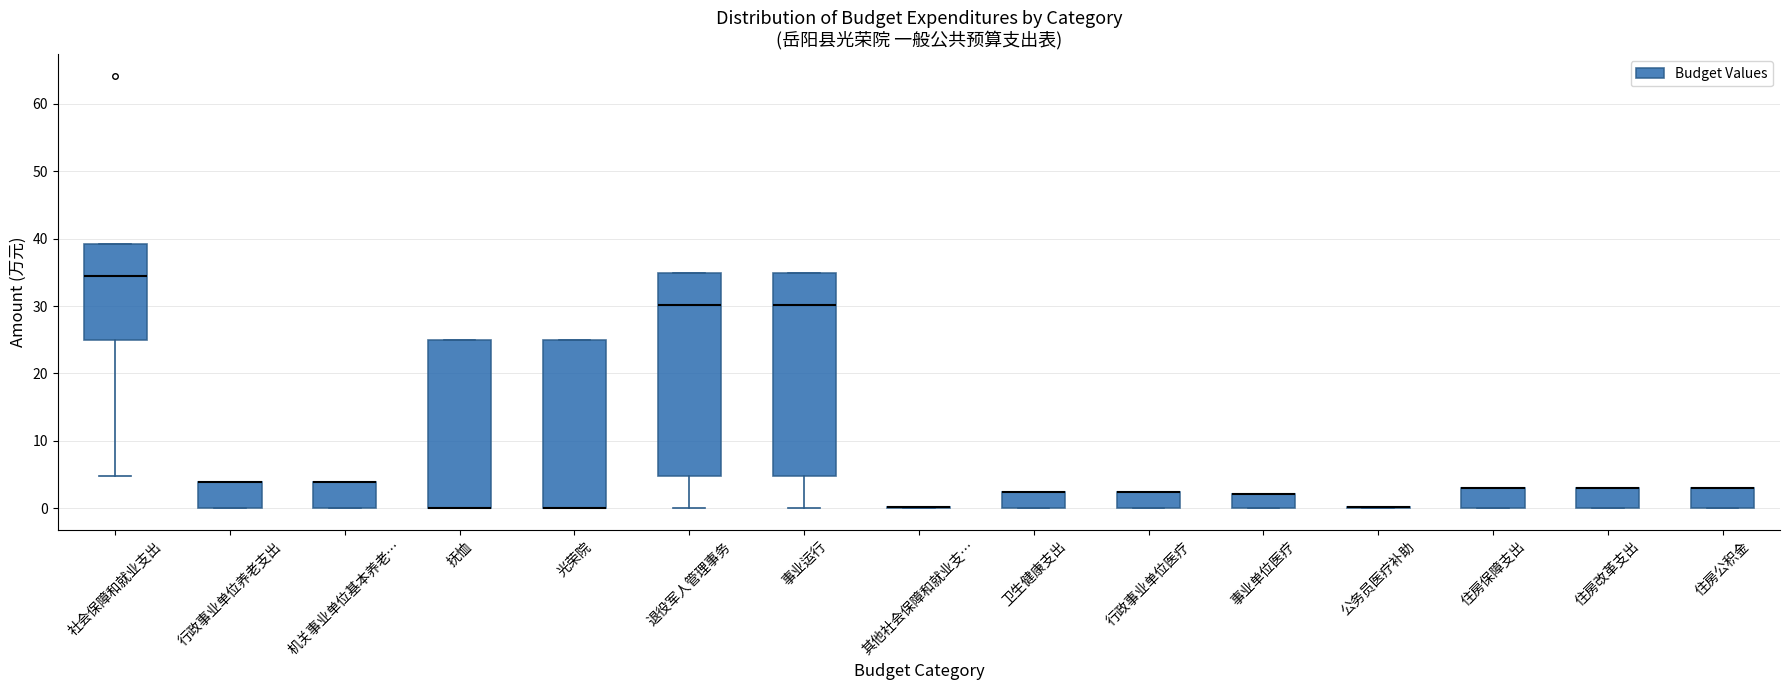

Reading left to right, transcribe this box plot: for each box, give where its median line is, the range the box spans, and where its two whiskers end, as read against the y-axis. The values are not printed on the chart, so give them approximately, as read against the axis.

社会保障和就业支出: median 34, box 25 to 39, whiskers 5 to 39
行政事业单位养老支出: median 4 (drawn on the box's upper edge), box 0 to 4, whiskers 0 to 4
机关事业单位基本养老…: median 4 (drawn on the box's upper edge), box 0 to 4, whiskers 0 to 4
抚恤: median 0 (drawn on the box's lower edge), box 0 to 25, whiskers 0 to 25
光荣院: median 0 (drawn on the box's lower edge), box 0 to 25, whiskers 0 to 25
退役军人管理事务: median 30, box 5 to 35, whiskers 0 to 35
事业运行: median 30, box 5 to 35, whiskers 0 to 35
其他社会保障和就业支…: box collapsed to a line at 0, whiskers 0 to 0
卫生健康支出: median 2 (drawn on the box's upper edge), box 0 to 2, whiskers 0 to 2
行政事业单位医疗: median 2 (drawn on the box's upper edge), box 0 to 2, whiskers 0 to 2
事业单位医疗: median 2 (drawn on the box's upper edge), box 0 to 2, whiskers 0 to 2
公务员医疗补助: box collapsed to a line at 0, whiskers 0 to 0
住房保障支出: median 3 (drawn on the box's upper edge), box 0 to 3, whiskers 0 to 3
住房改革支出: median 3 (drawn on the box's upper edge), box 0 to 3, whiskers 0 to 3
住房公积金: median 3 (drawn on the box's upper edge), box 0 to 3, whiskers 0 to 3